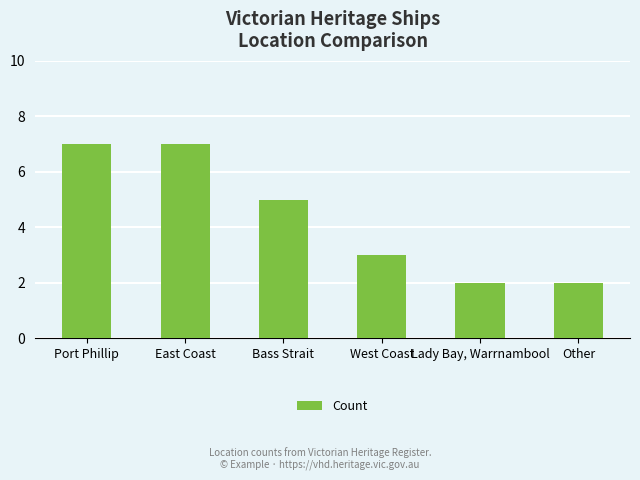

What is the label of the 2nd bar from the right?

Lady Bay, Warrnambool